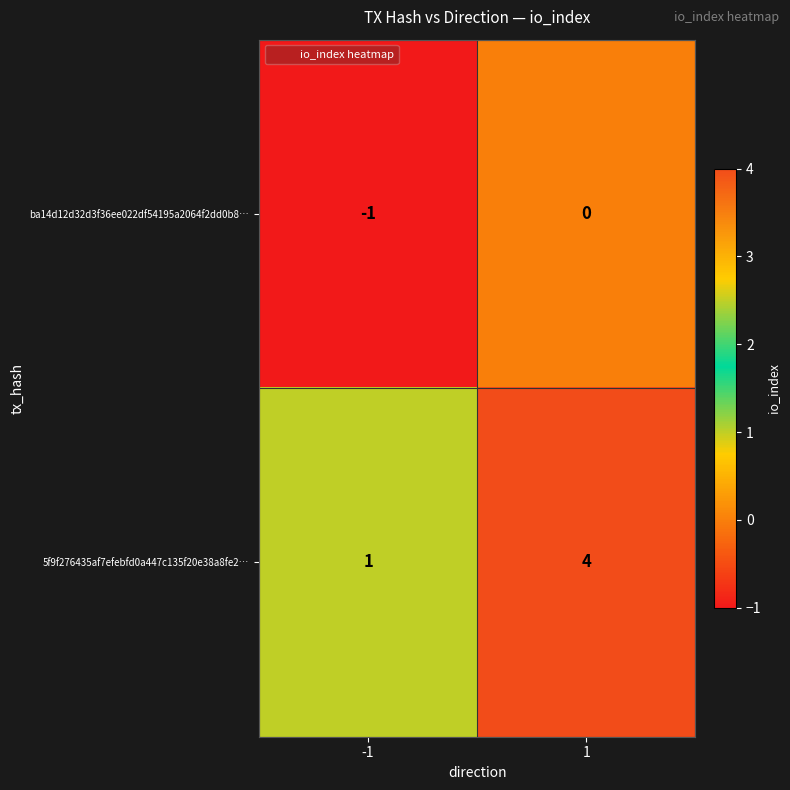

Rank the series by their maximum value, from highest to lowest.

5f9f276435af7efebfd0a447c135f20e38a8fe2…, ba14d12d32d3f36ee022df54195a2064f2dd0b8…